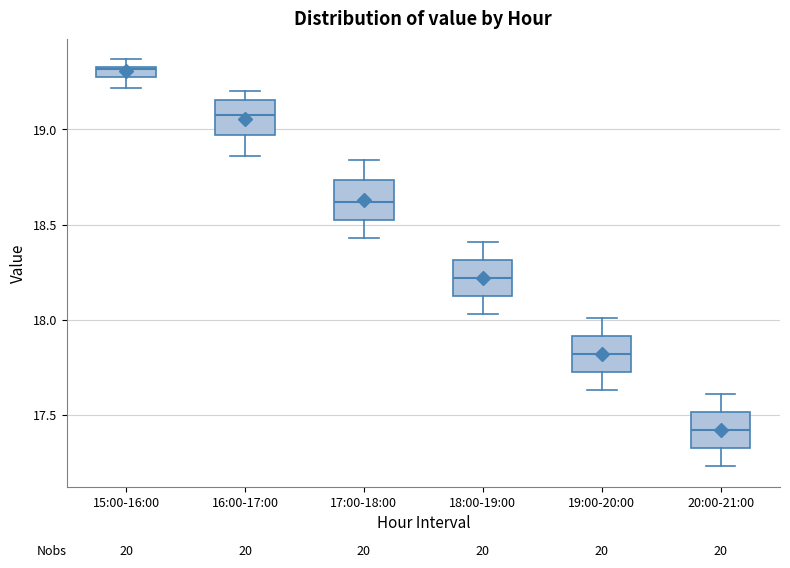

Which box's median line is the highest?

15:00-16:00